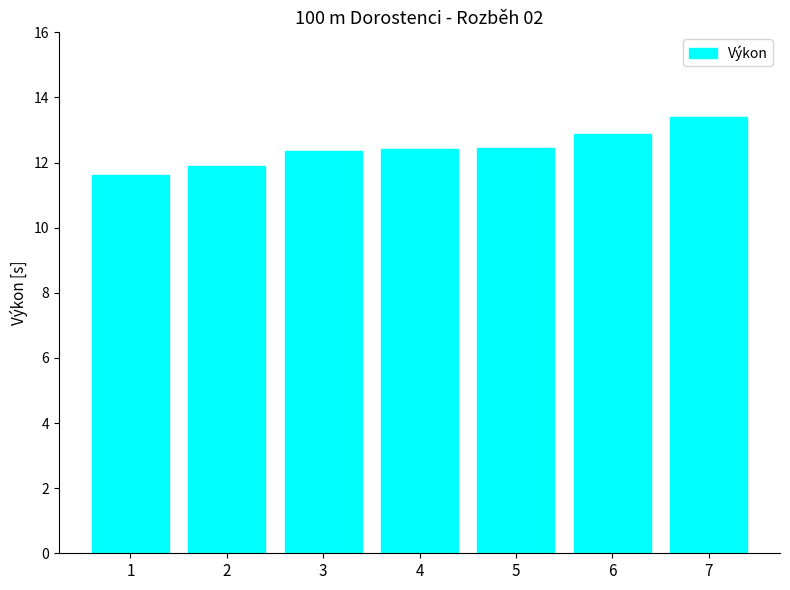

Approximately how many times larger is the value at 6 compared to 5?

1.0